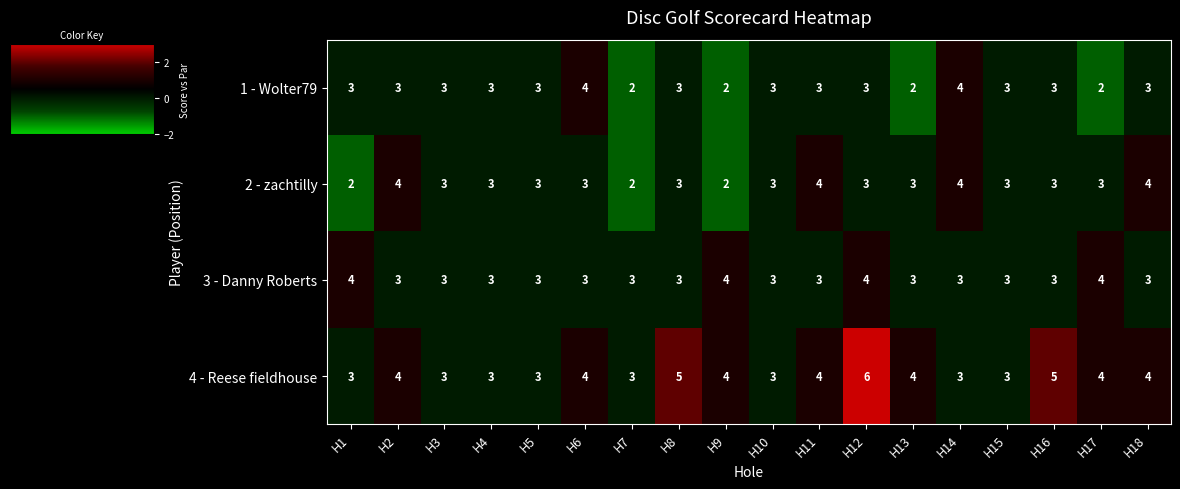

How many values in the 2 - zachtilly series are below 3?

3